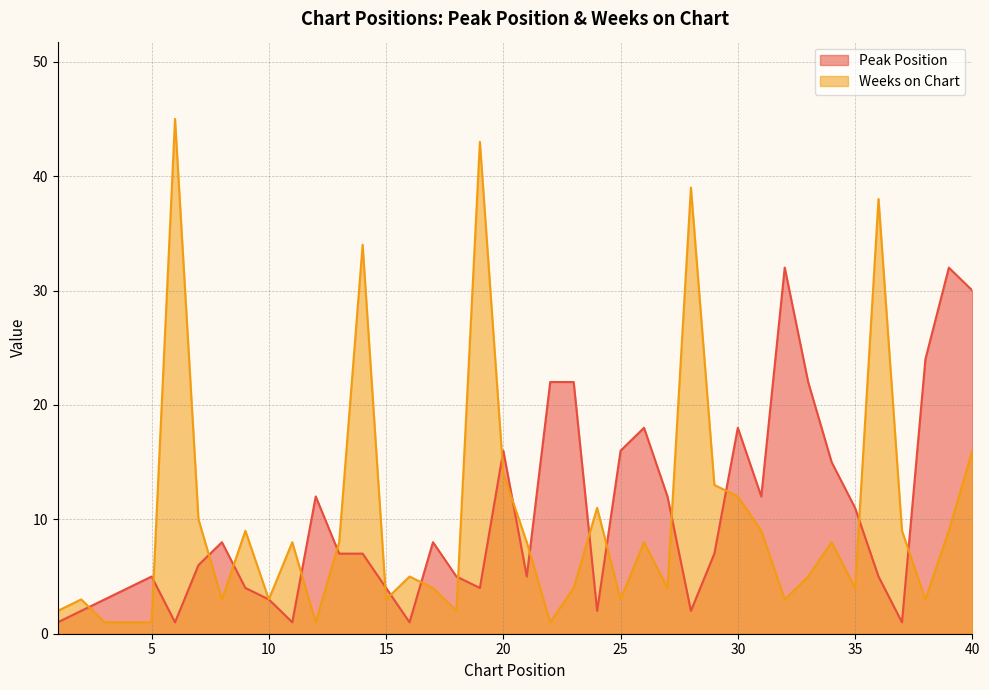

At which label is Peak Position closest to 16?

20